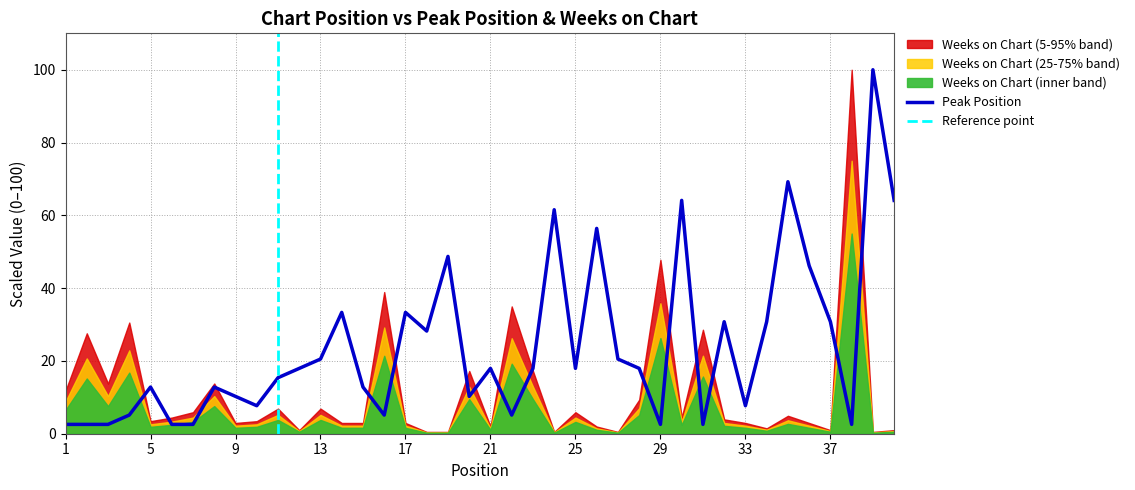

Reading right to left, transcribe all the data shown in this chart.

40=64.1	39=100.0	38=2.6	37=30.8	36=46.2	35=69.2	34=30.8	33=7.7	32=30.8	31=2.6	30=64.1	29=2.6	28=17.9	27=20.5	26=56.4	25=17.9	24=61.5	23=17.9	22=5.1	21=17.9	20=10.3	19=48.7	18=28.2	17=33.3	16=5.1	15=12.8	14=33.3	13=20.5	12=17.9	11=15.4	10=7.7	9=10.3	8=12.8	7=2.6	6=2.6	5=12.8	4=5.1	3=2.6	2=2.6	1=2.6